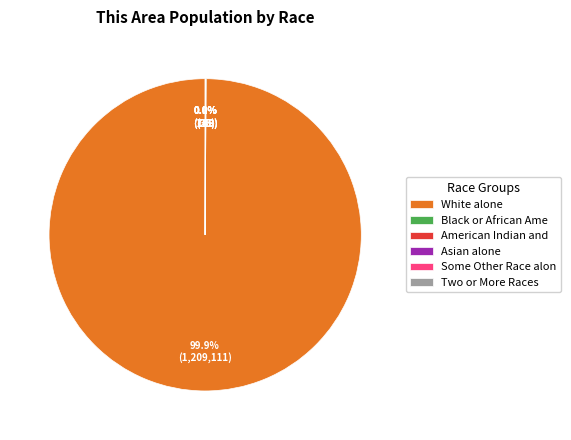

To the nearest percent, what portion does White alone represent?

100%